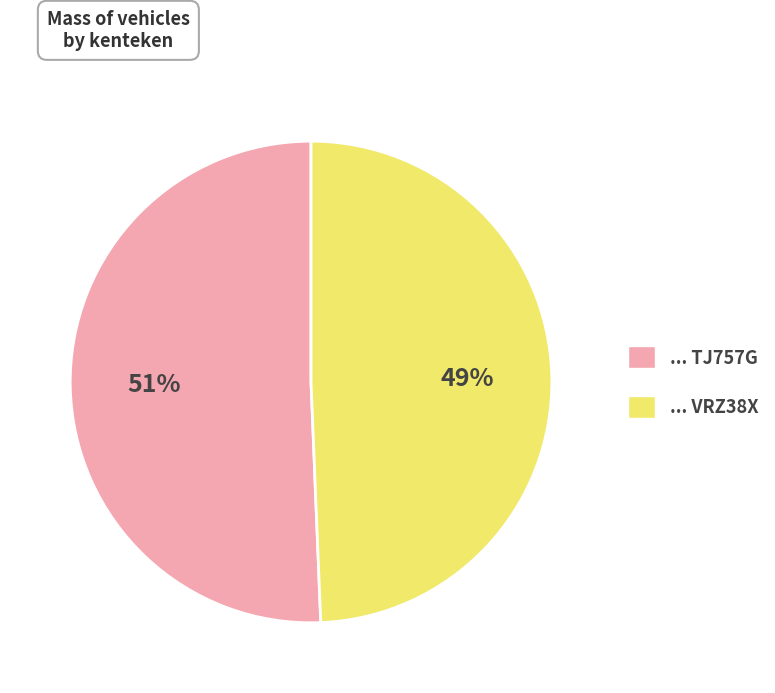

Which slice is the smallest?

... VRZ38X